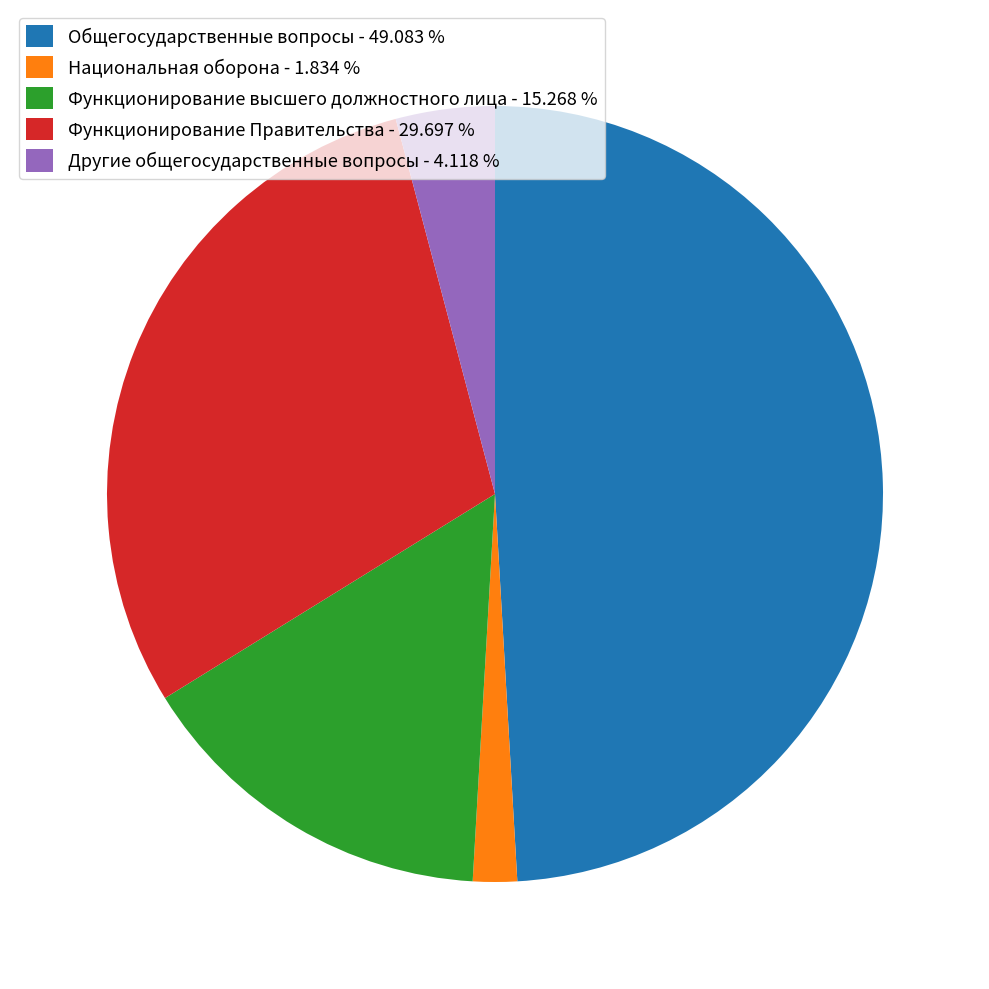

Which slice is the smallest?

Национальная оборона